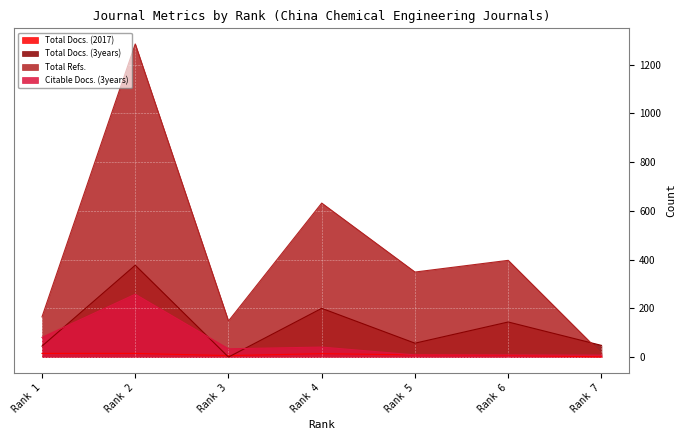

What is the difference between the highest and lowest values at Rank 4?

618